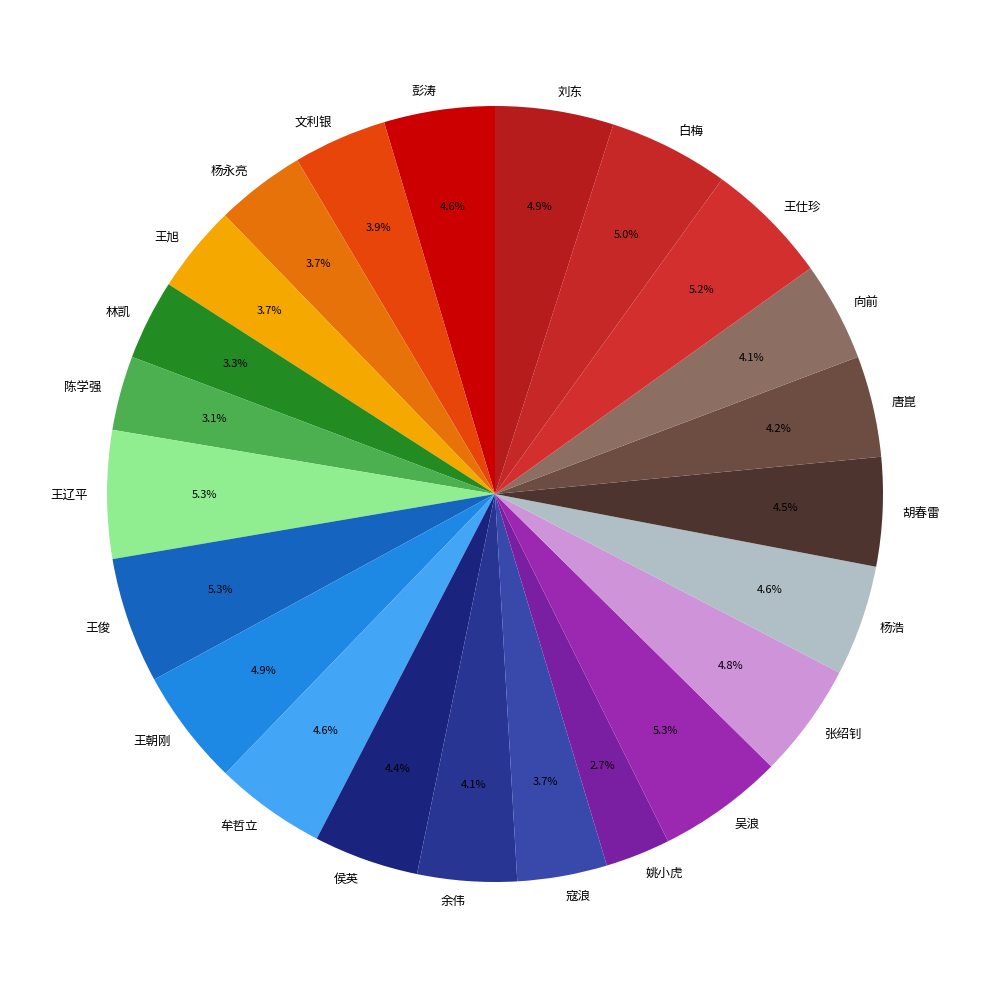

How many segments does this pie chart have?

23